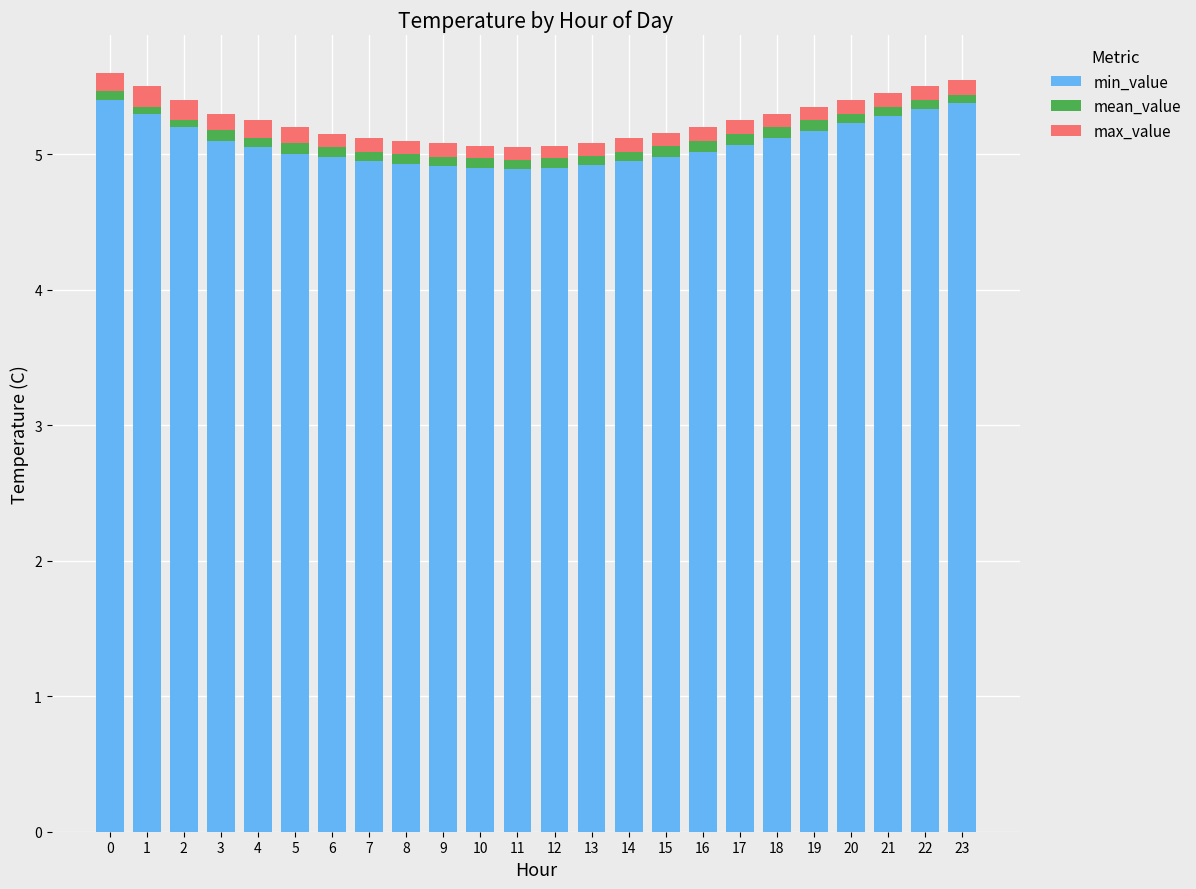

What is the approximate value of min_value at 6?

5.0